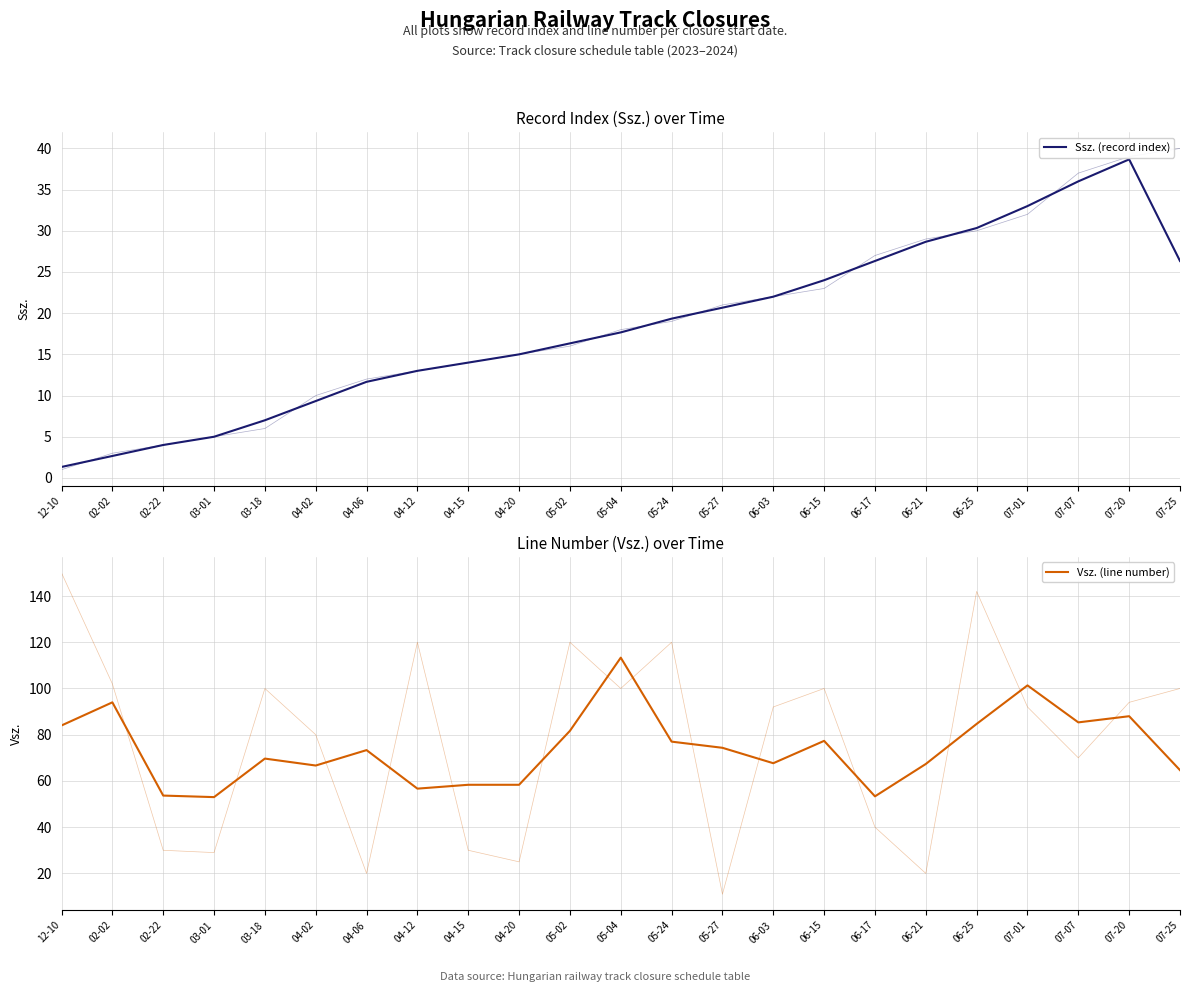

What is the label of the 16th point from the left?

06-15